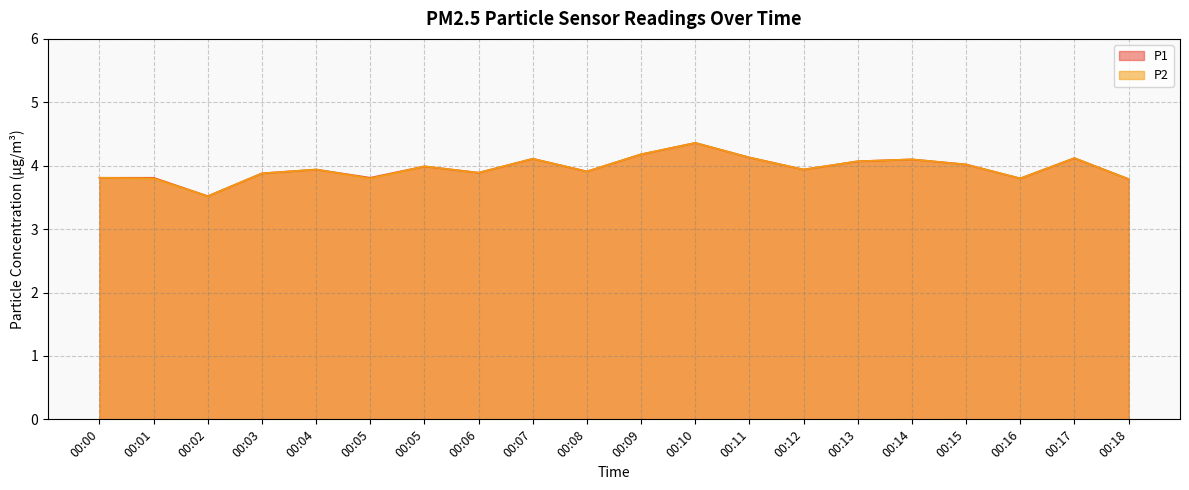

How many interior local peaks does the P1 series have?

6